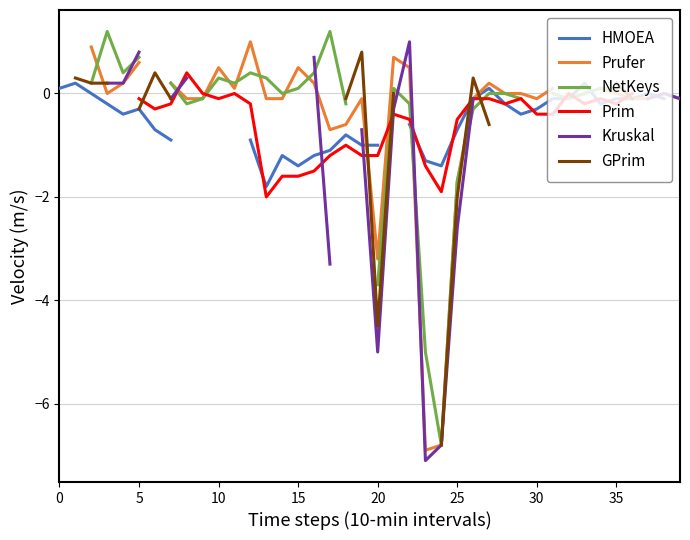

What is the label of the 4th point from the left?

15